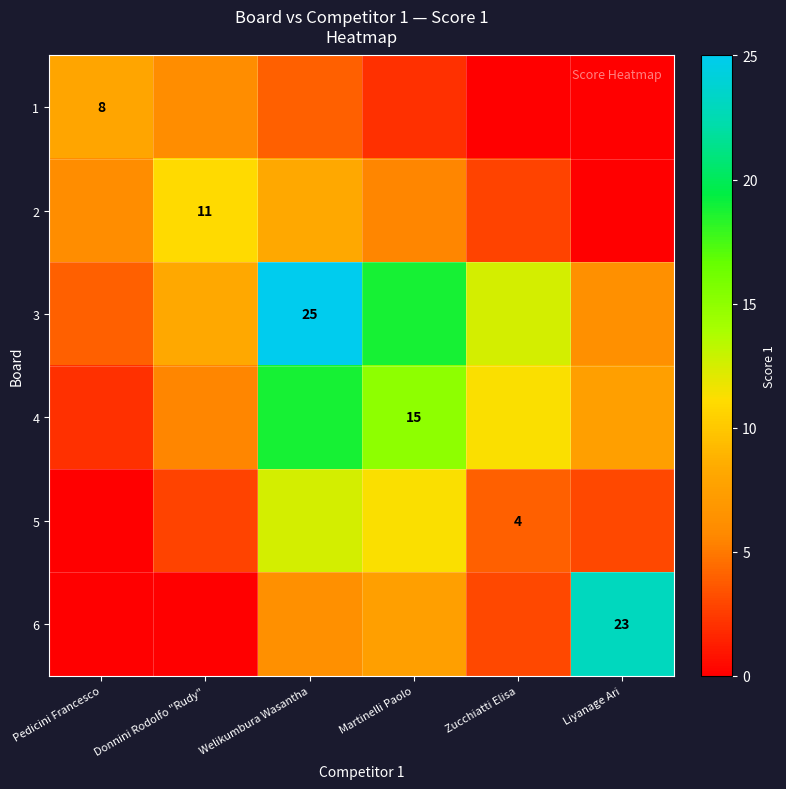

List the labels in order of 4 value, smallest first.

Pedicini Francesco, Donnini Rodolfo "Rudy", Liyanage Ari, Zucchiatti Elisa, Martinelli Paolo, Welikumbura Wasantha